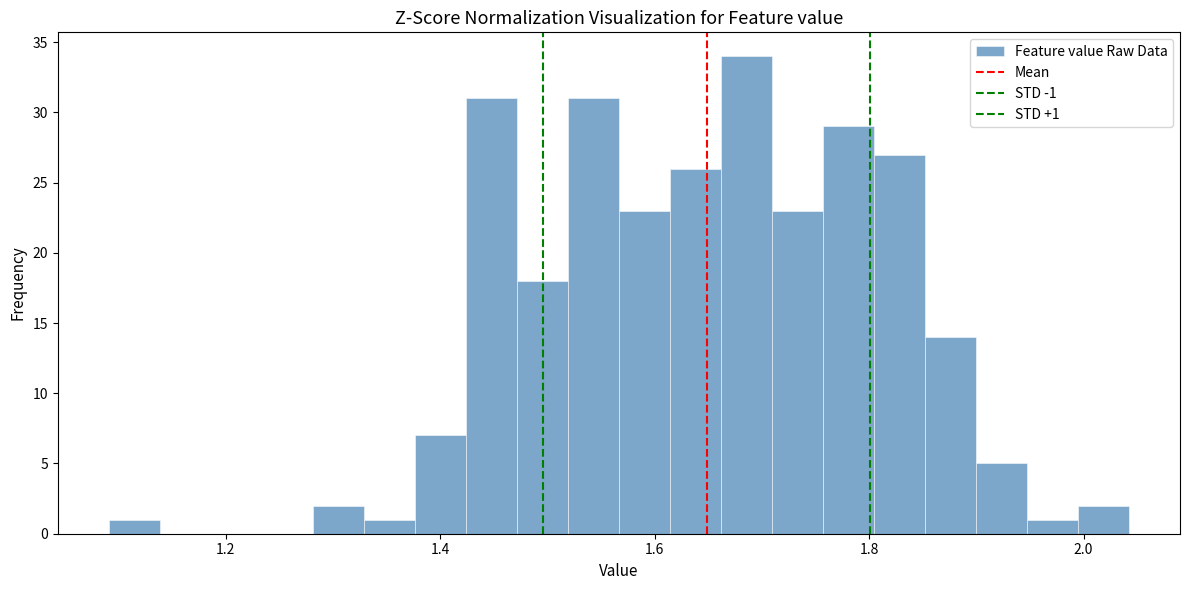

Read against the x-axis, roughly where is the centre of the tallest bar?

1.68